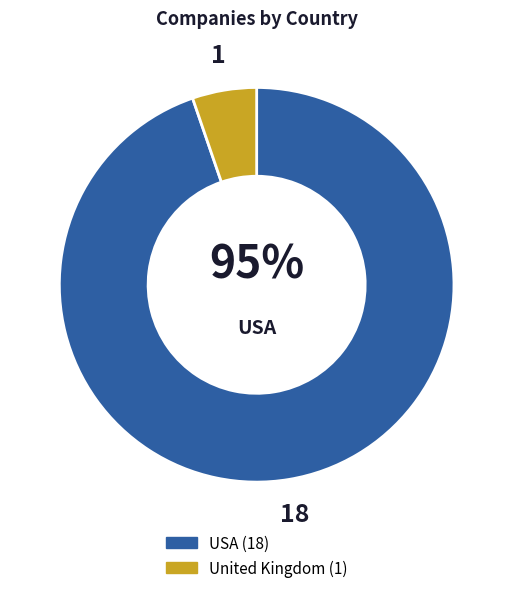

Is it true that USA is 95% of the pie?

True